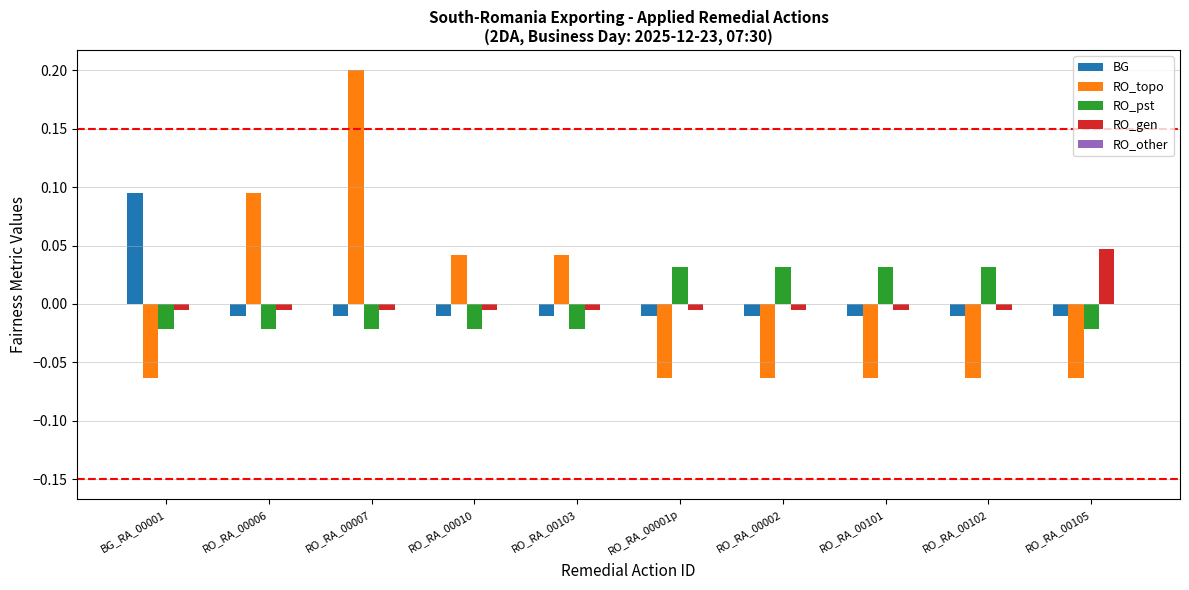

At which category is the sum across all series the highest?

RO_RA_00007